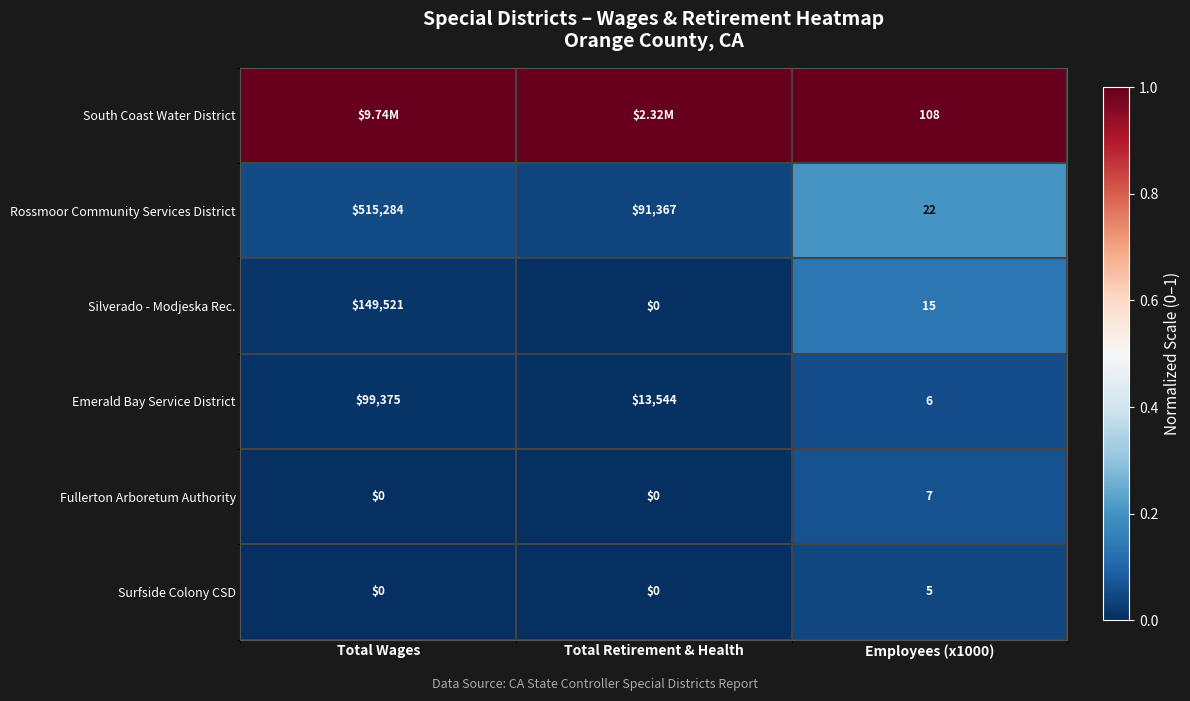

What is the difference between the Surfside Colony CSD values at Employees (x1000) and Total Retirement & Health?

5